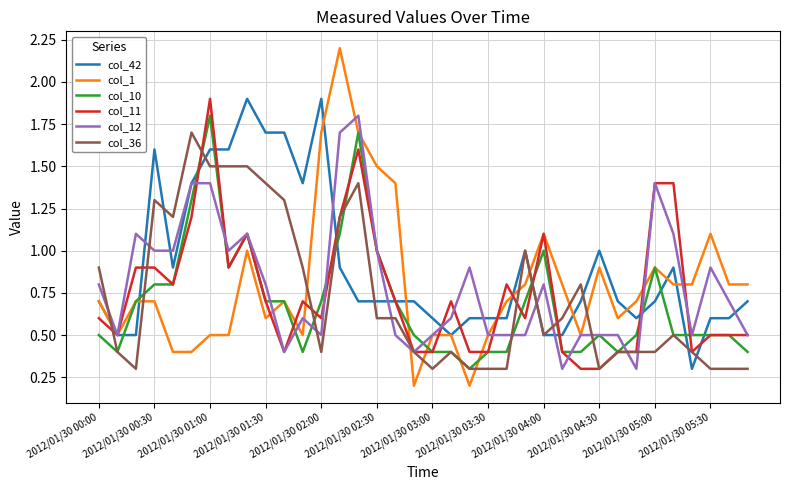

What are all the series names shown in the legend?

col_42, col_1, col_10, col_11, col_12, col_36